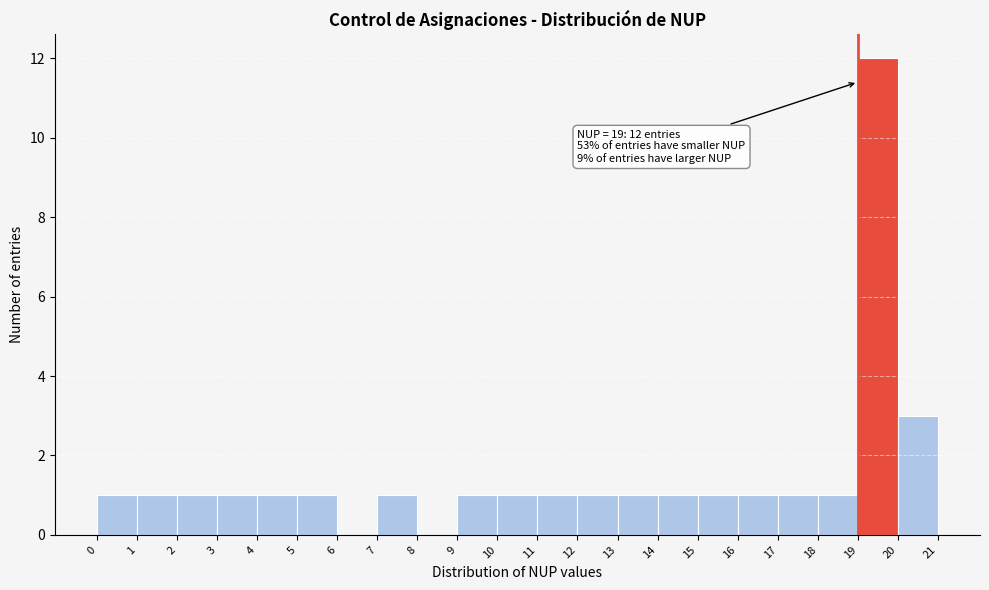

Which range on the x-axis has the tallest bar?

19 to 20